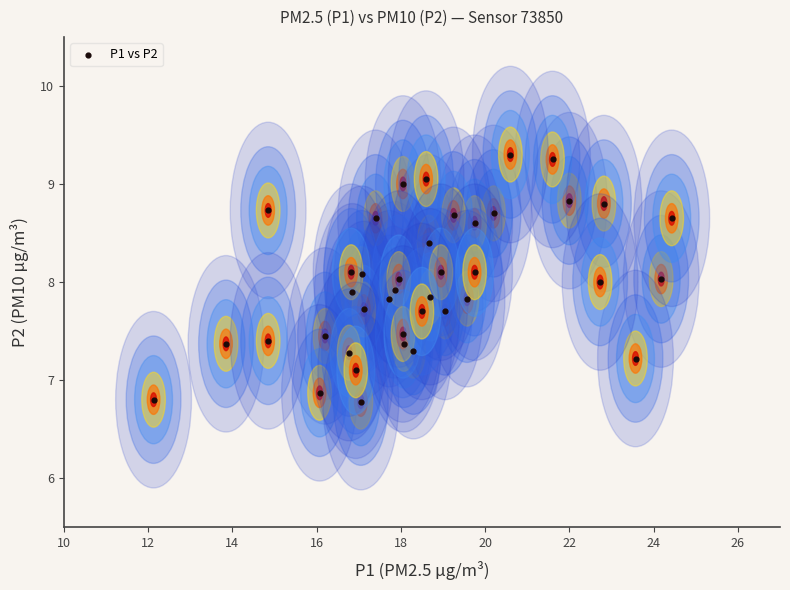

What is the range of X values (max minus min)?

12.3